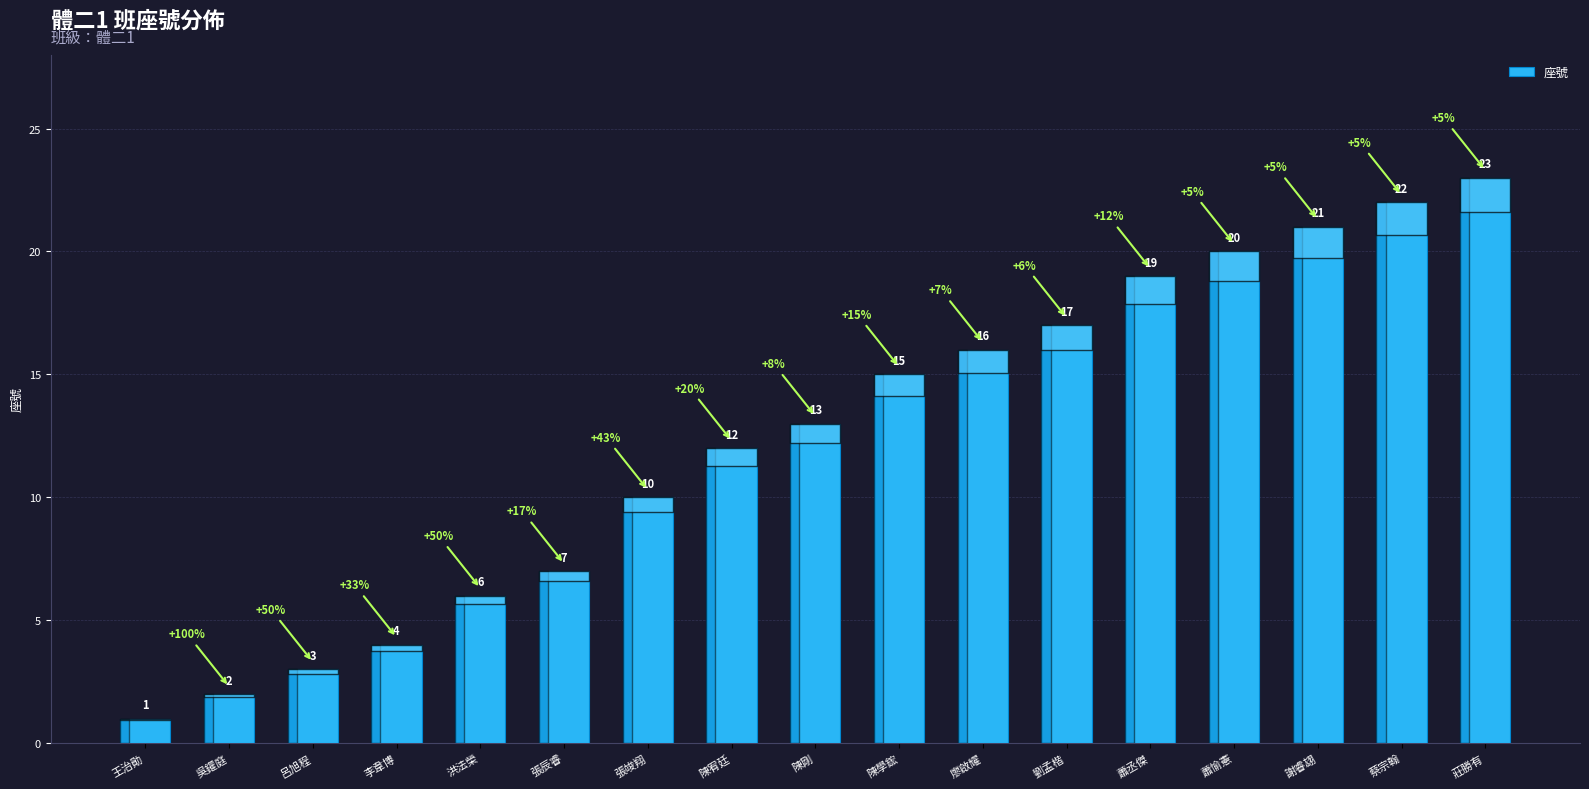

List the labels in order of value, smallest first.

王治勛, 吳鑃庭, 呂旭程, 李韋博, 洪法榮, 張辰睿, 張竣翔, 陳宥廷, 陳剛, 陳學鋐, 廖啟耀, 劉孟楷, 蕭丞傑, 蕭愉憲, 謝睿翃, 蔡宗翰, 莊勝有